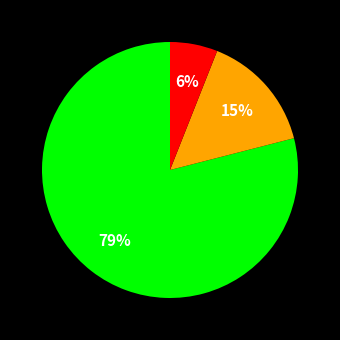

Is there any slice that represents more than half of the pie?

Yes